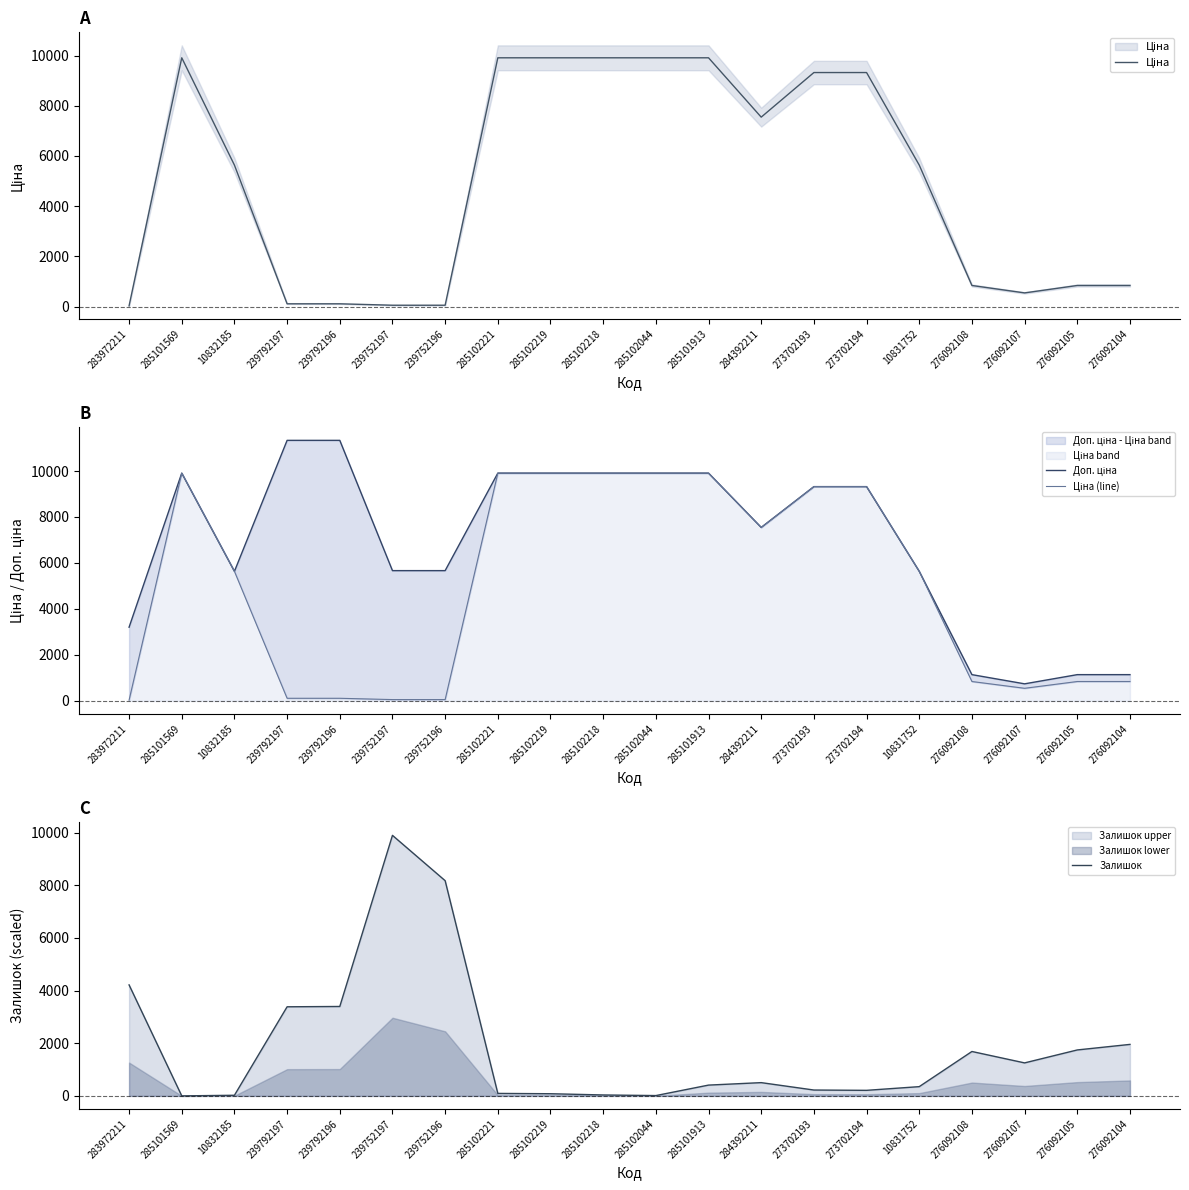

How many values in the Ціна (line) series exceed 5636?

9